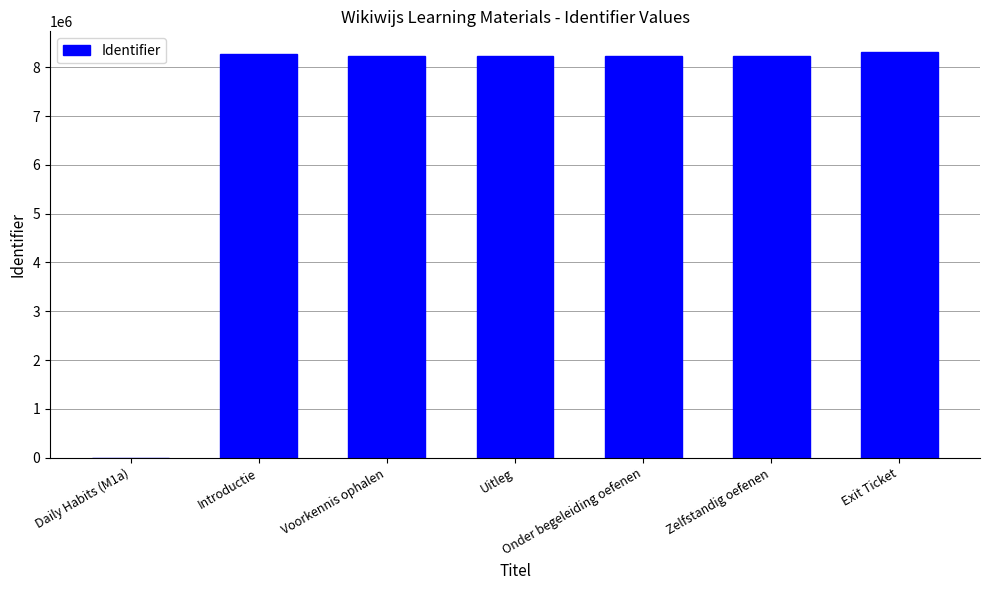

The chart shows a value of 2433398 at Introductie. True or false?

False